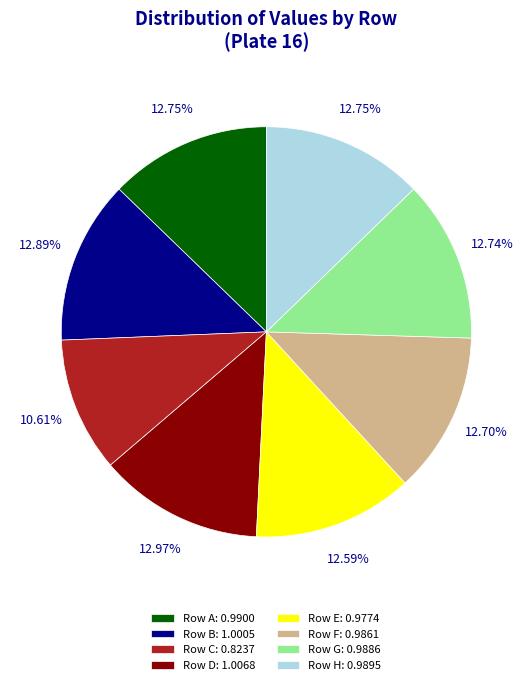

What is the ratio of the value at Row B: 1.0005 to the value at Row C: 0.8237?

1.2